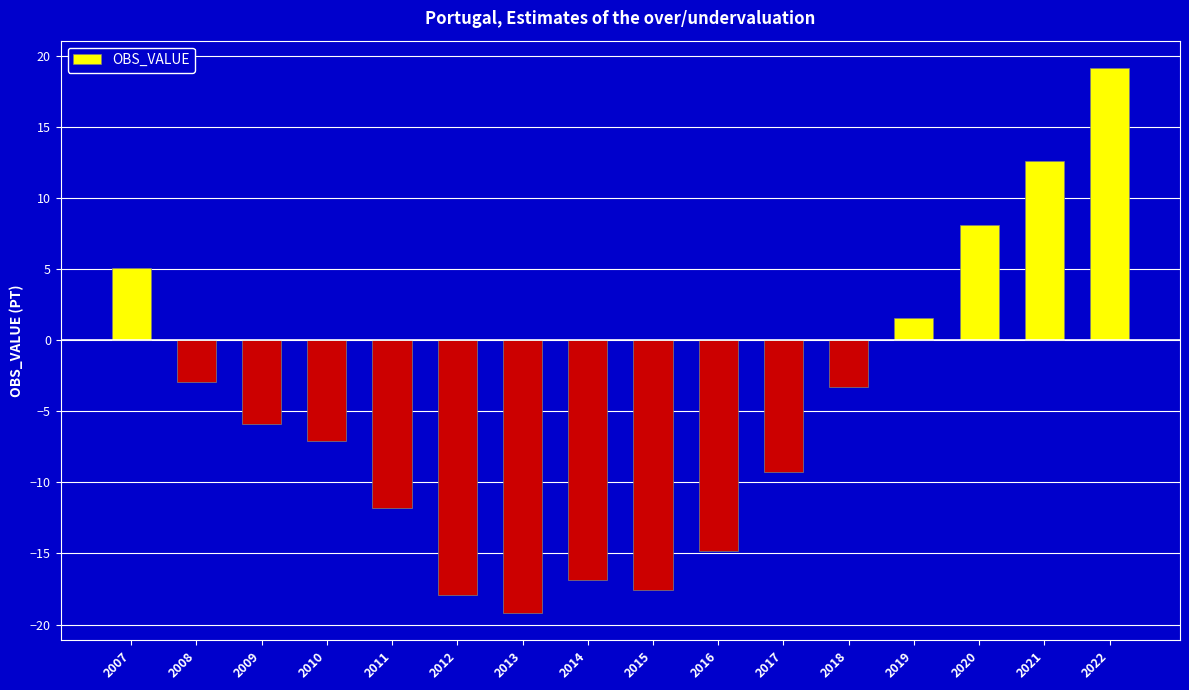

What is the difference between the values at 2021 and 2014?

29.5